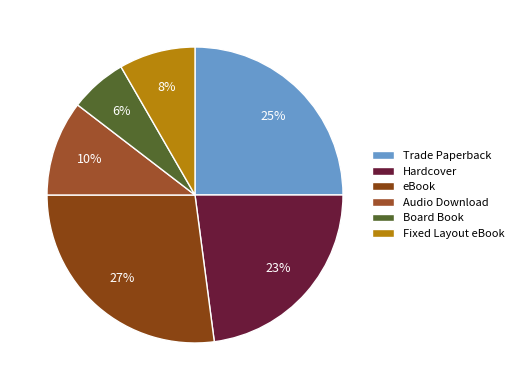

Is there a majority slice in this chart?

No